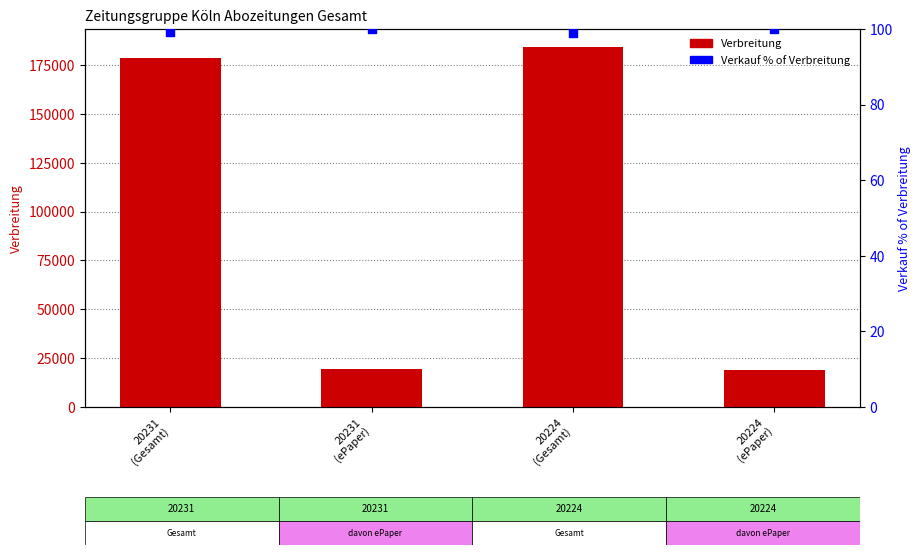

At which category is the sum across all series the highest?

20224
(Gesamt)